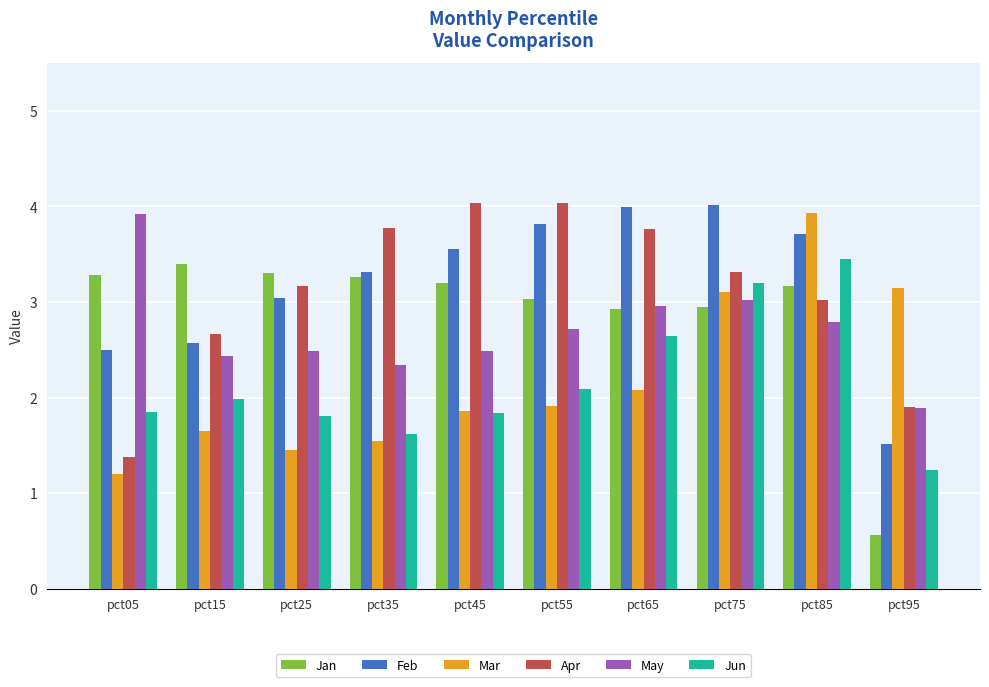

The value of Jan at pct85 is 0.6. True or false?

False